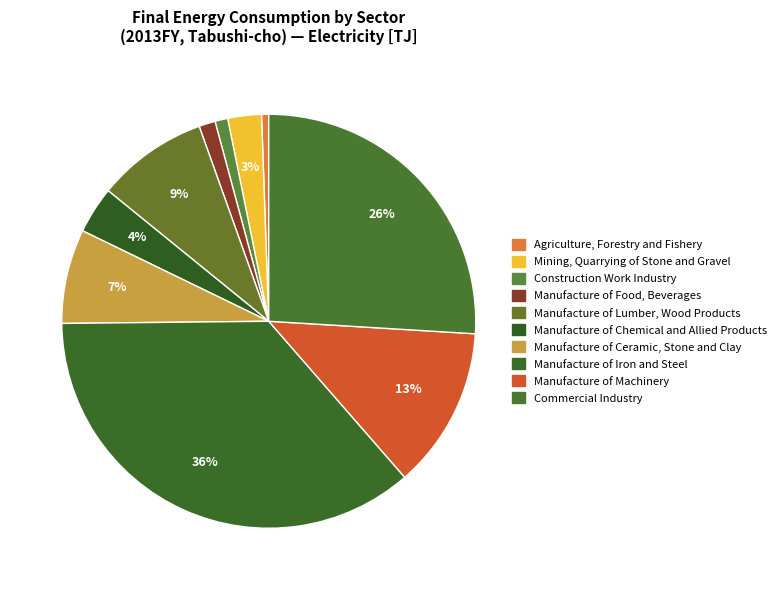

To the nearest percent, what is the combined percentage of Manufacture of Lumber, Wood Products and Manufacture of Iron and Steel?

45%